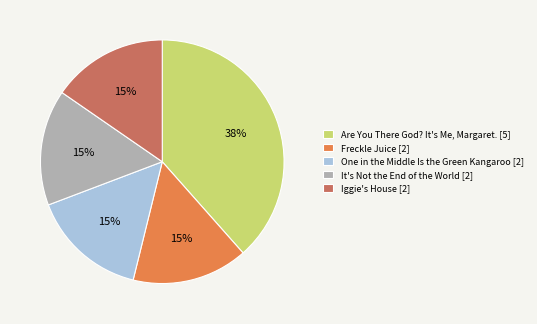

Is the sum of Freckle Juice and It's Not the End of the World greater than half?

No